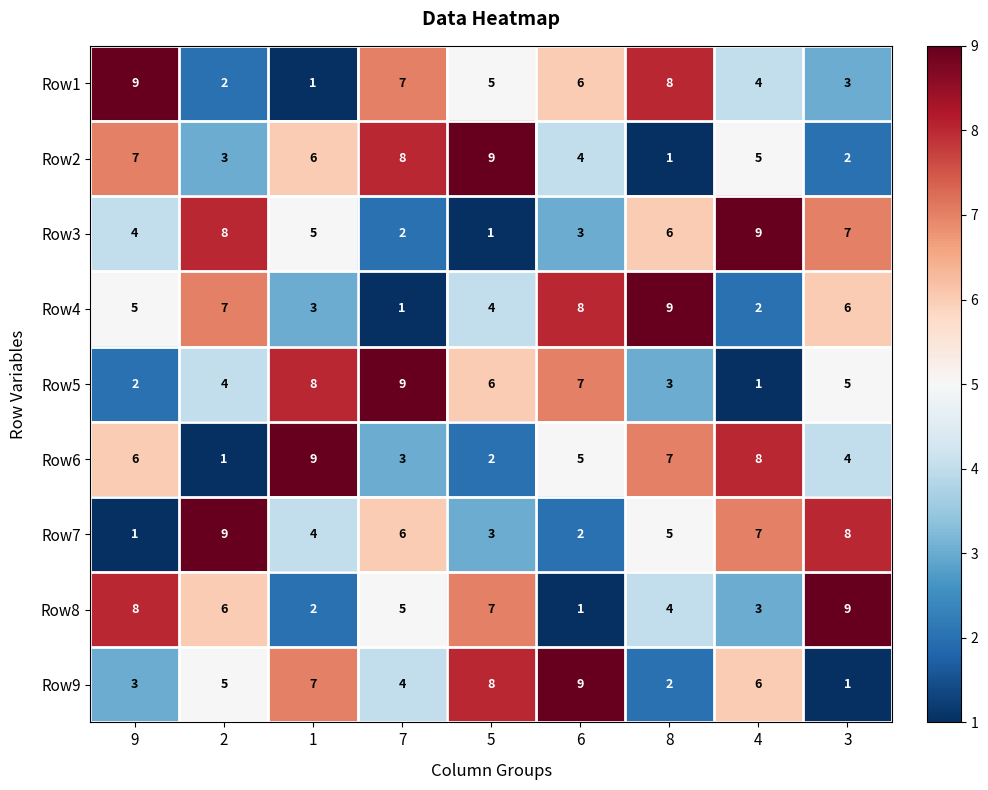

The value of Row3 at 8 is 2. True or false?

False